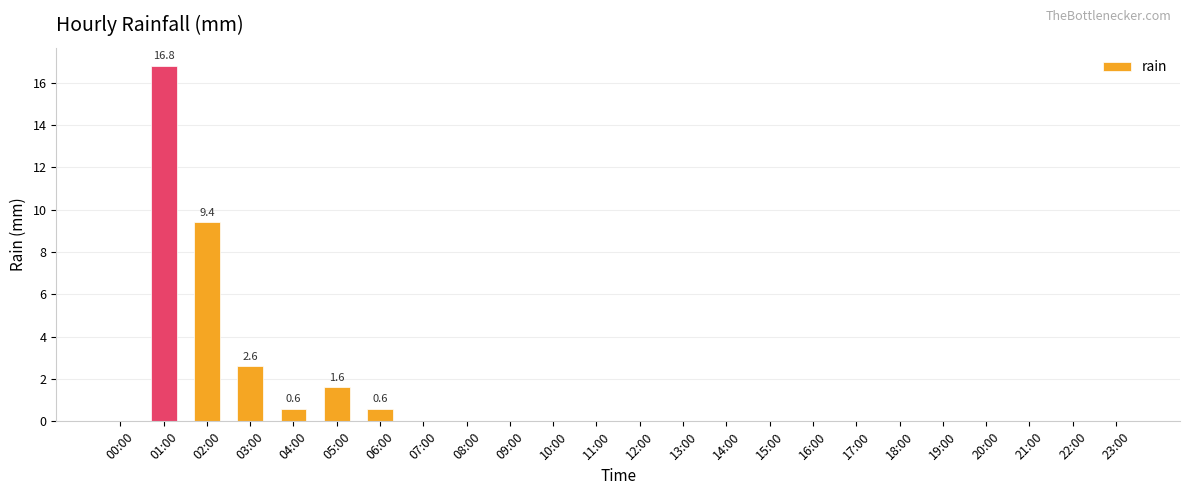

What is the maximum value shown in the chart?

16.8